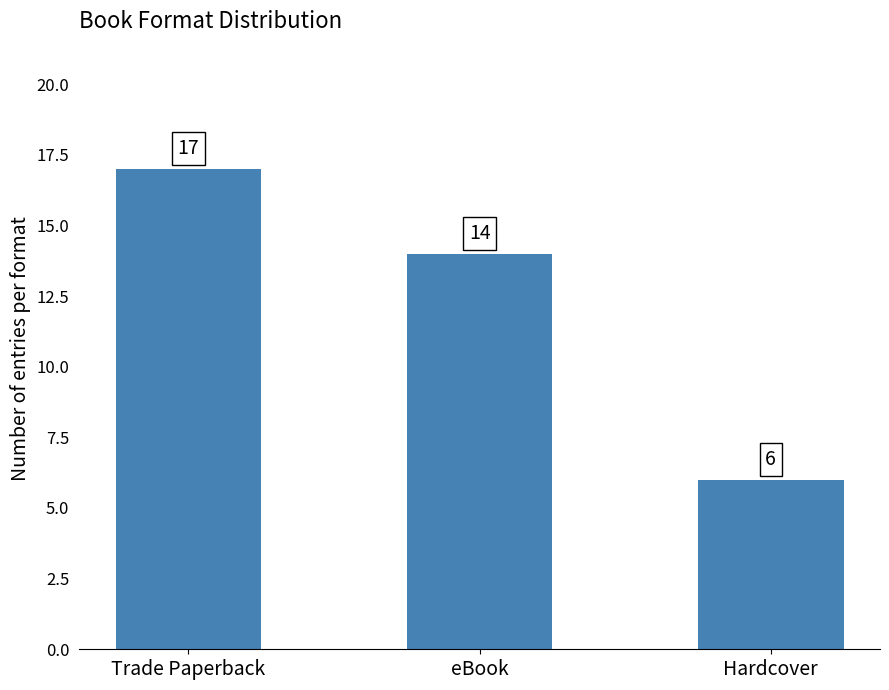

List the labels in order of value, smallest first.

Hardcover, eBook, Trade Paperback